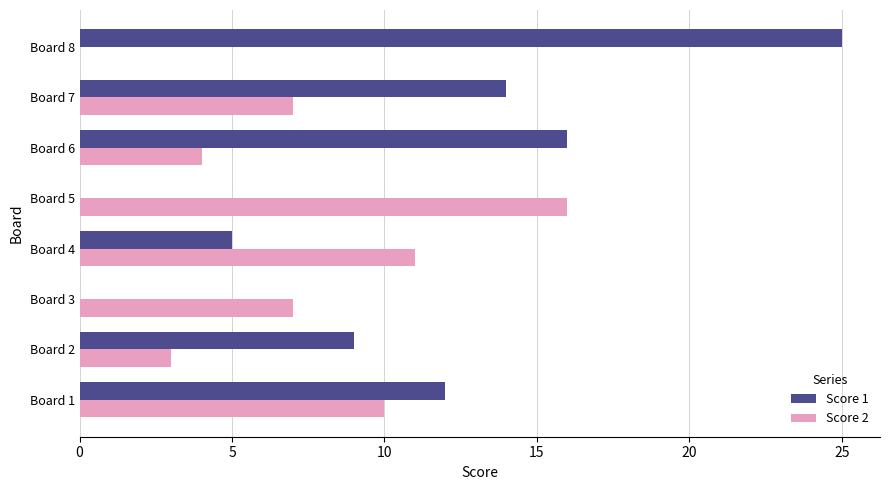

What is the sum of all Score 1 values?

81